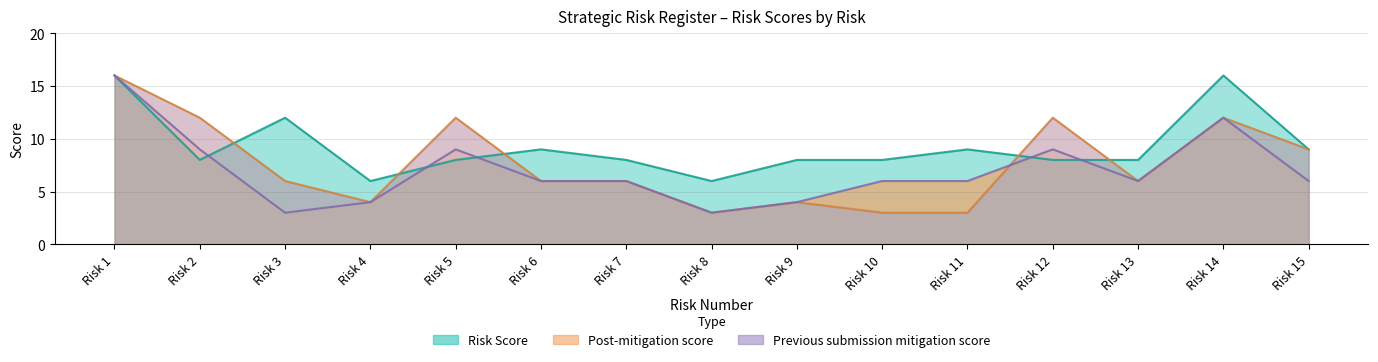

Where is the first local maximum for Risk Score?

Risk 3